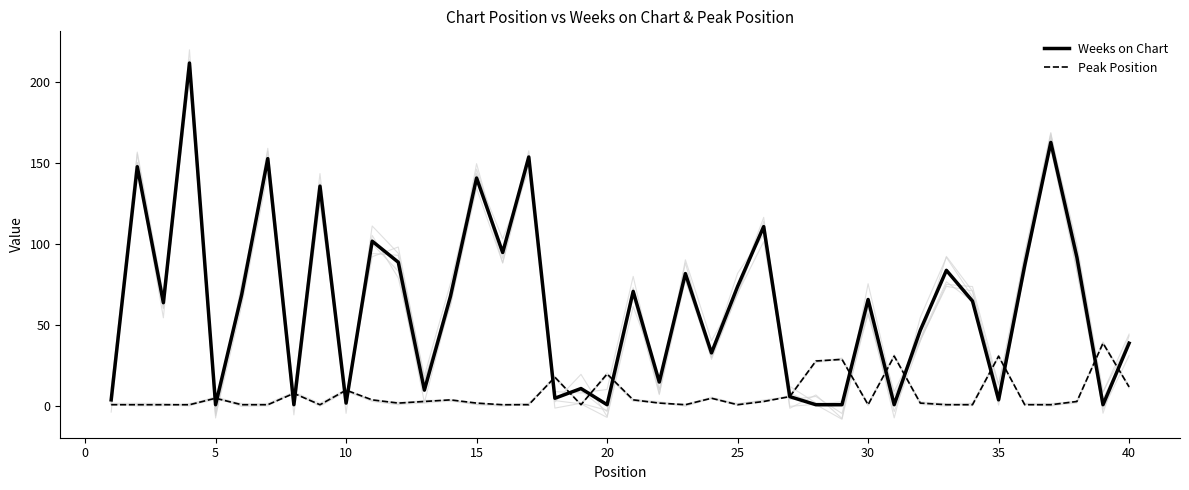

What is the highest value of the Weeks on Chart series?

212